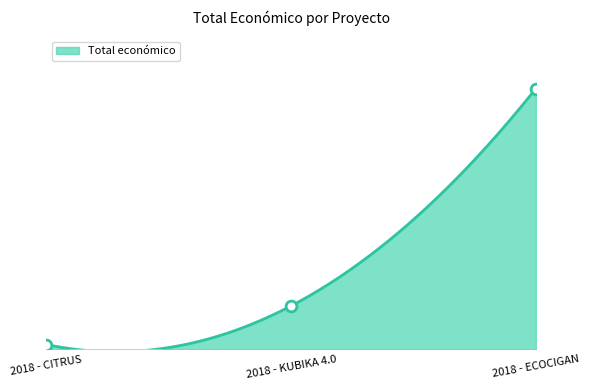

What is the change in value from 2018 - CITRUS to 2018 - ECOCIGAN?

+2437414